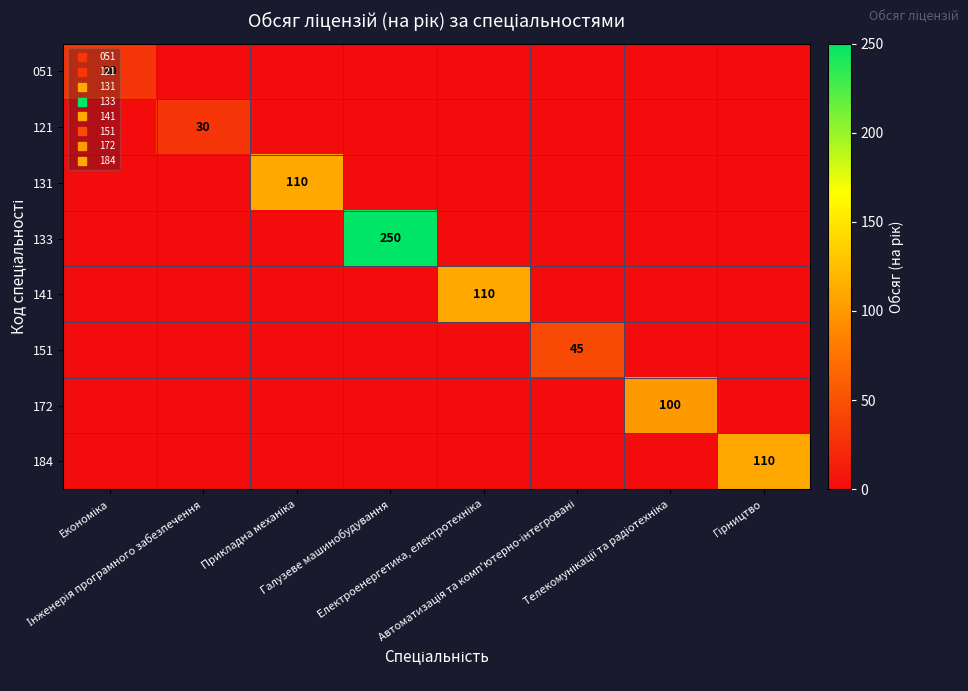

Is the value of 131 at Електроенергетика, електротехніка greater than the value of 151 at Економіка?

No